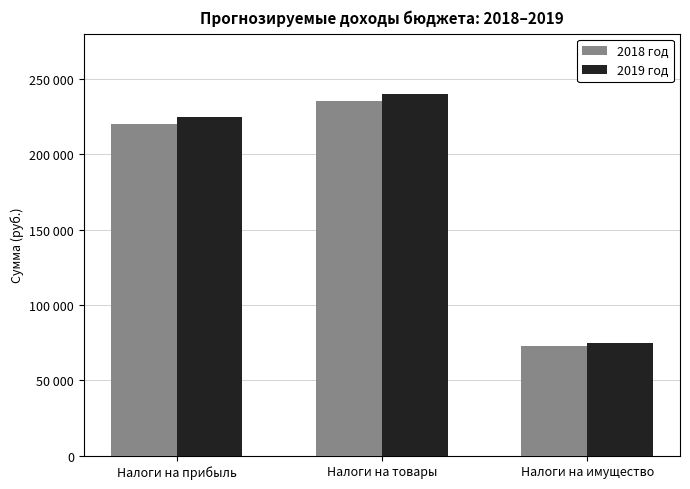

What is the difference between the maximum and minimum values in the 2018 год series?

162134.1